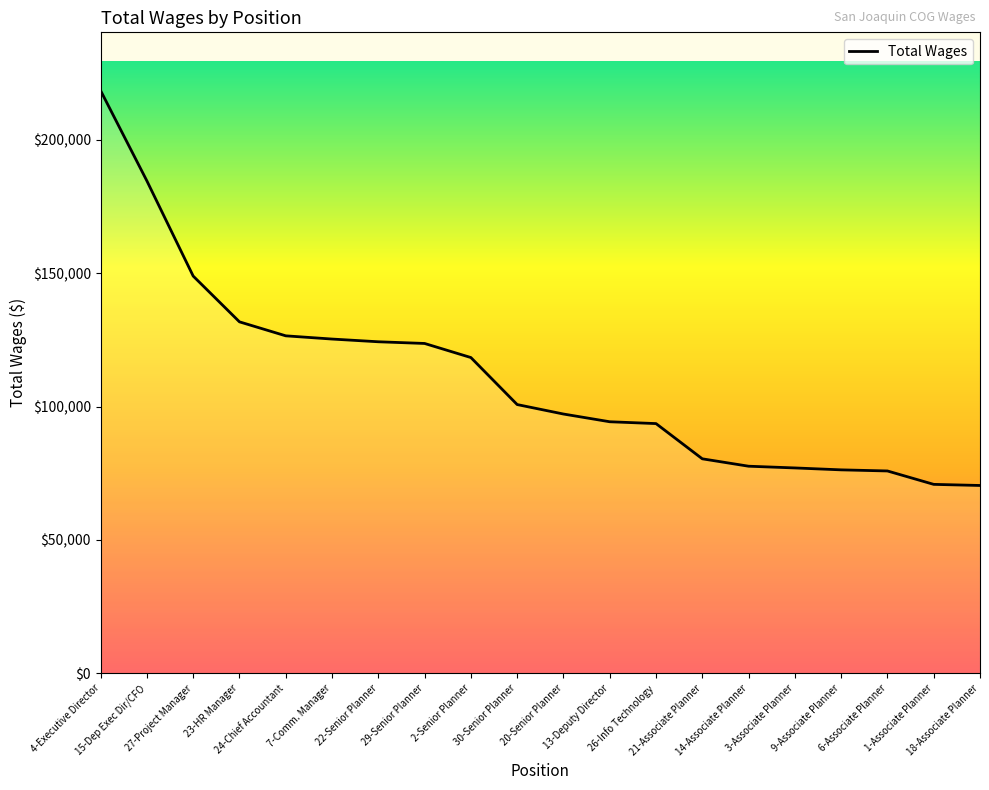

The value at 18-Associate Planner is 123045. True or false?

False